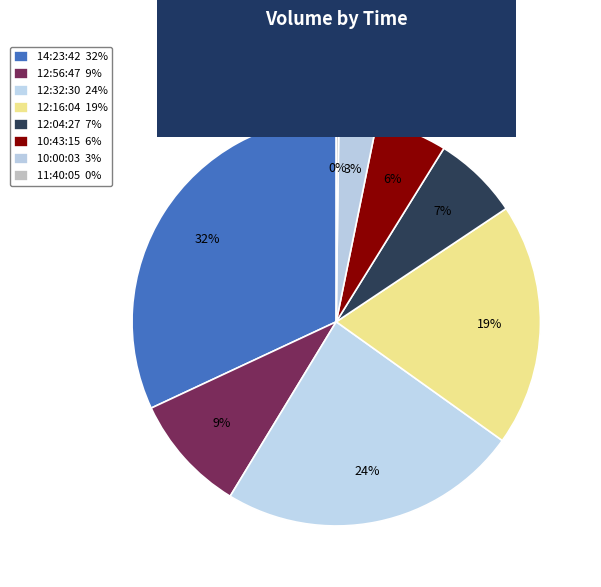

Which has a higher value, 14:23:42 or 10:00:03?

14:23:42